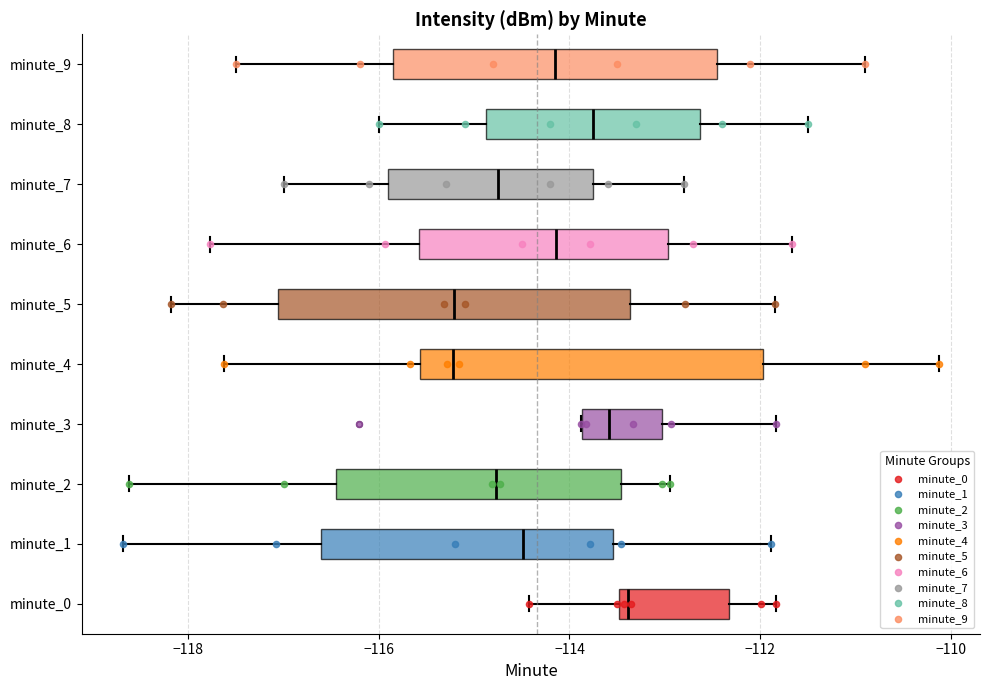

Where does the left whisker of the box for minute_4 end on the x-axis? The values are not printed on the chart, so give them approximately, as read against the axis.

-117.6